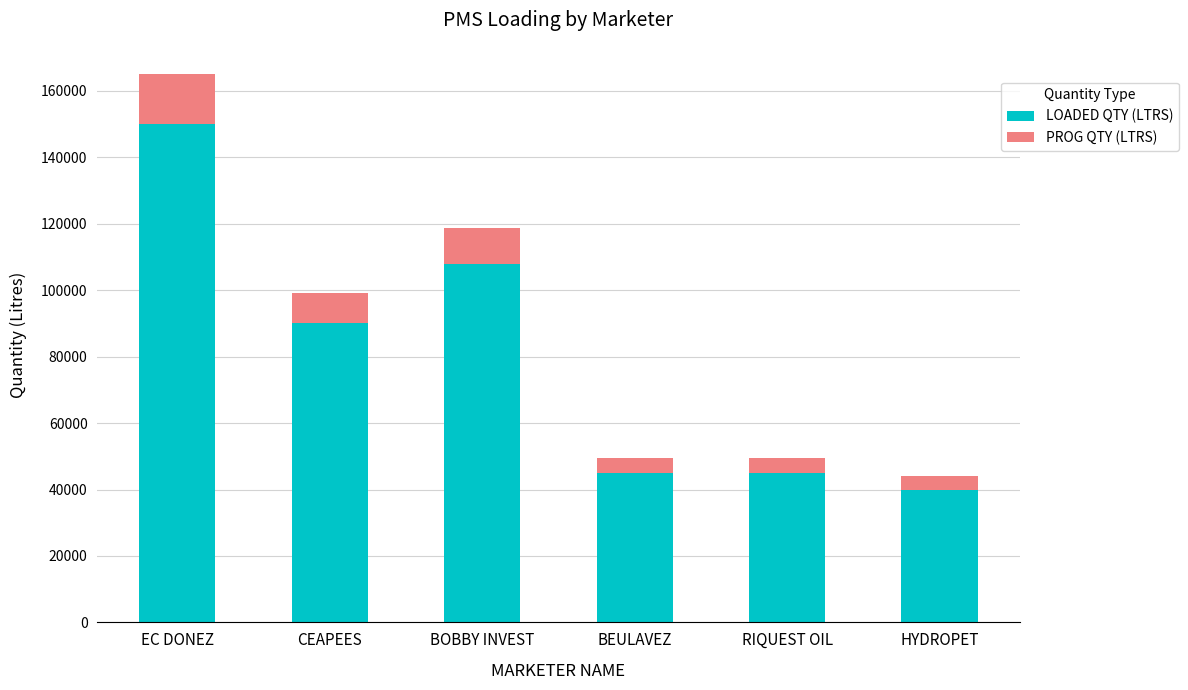

Reading right to left, list the values for the LOADED QTY (LTRS) series.

HYDROPET=40000	RIQUEST OIL=45000	BEULAVEZ=45000	BOBBY INVEST=108000	CEAPEES=90000	EC DONEZ=150000